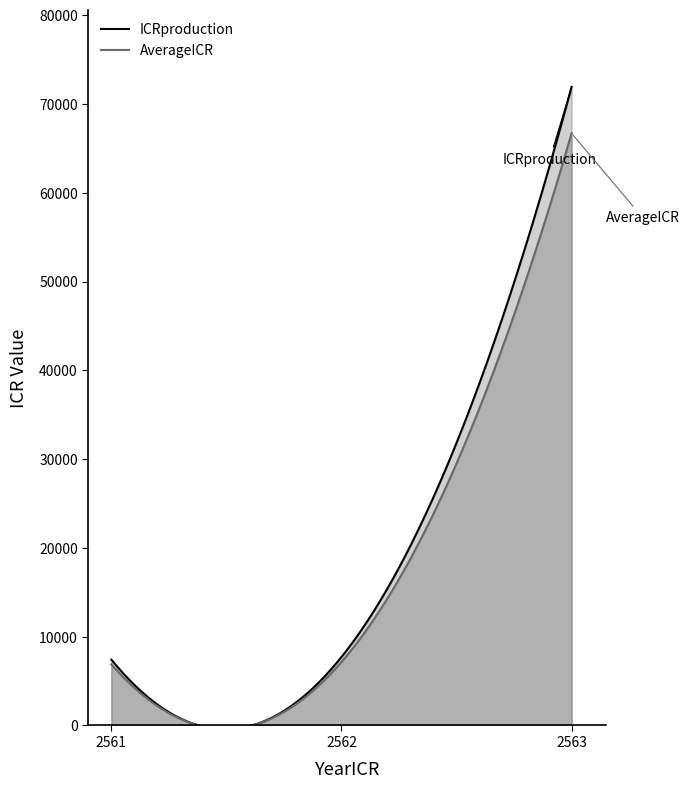

Which category has the highest value in the ICRproduction series?

2563